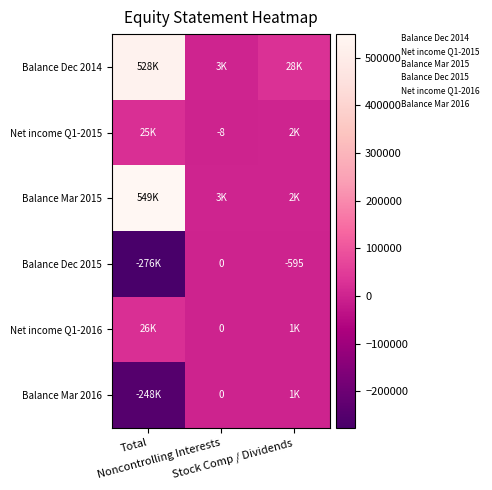

What is the greatest value displayed?

549335